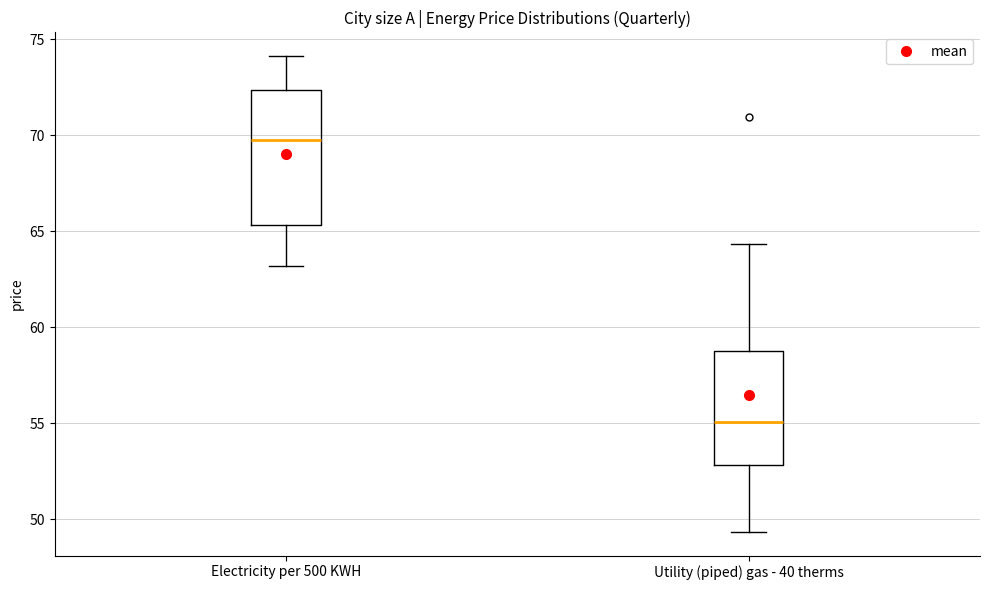

Reading left to right, transcribe this box plot: for each box, give where its median line is, the range the box spans, and where its two whiskers end, as read against the y-axis. The values are not printed on the chart, so give them approximately, as read against the axis.

Electricity per 500 KWH: median 69.5, box 65.5 to 72.5, whiskers 63.0 to 74.0
Utility (piped) gas - 40 therms: median 55.0, box 53.0 to 58.5, whiskers 49.5 to 64.5